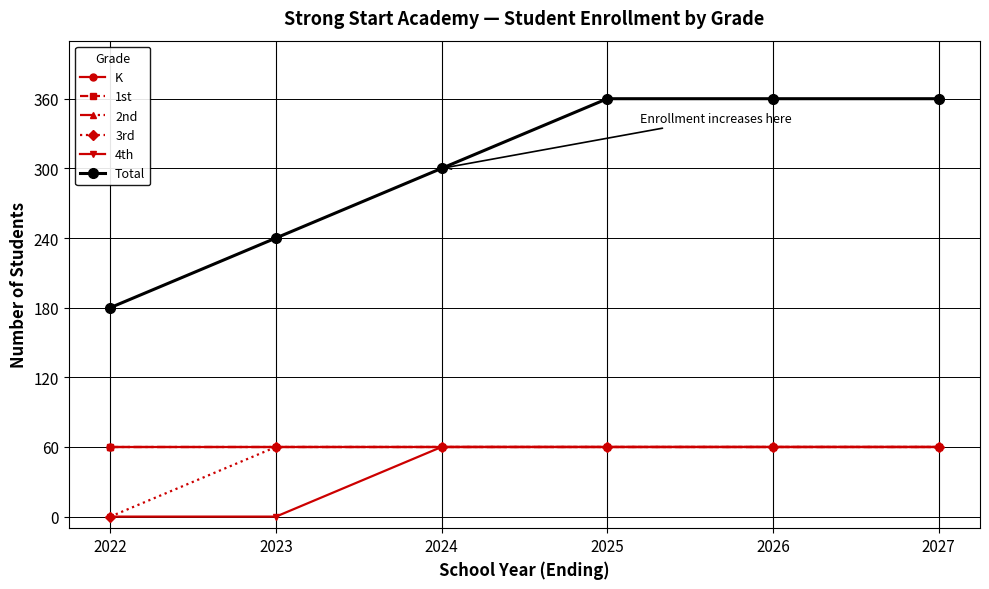

Is the value of 3rd at 2022 greater than the value of 1st at 2022?

No